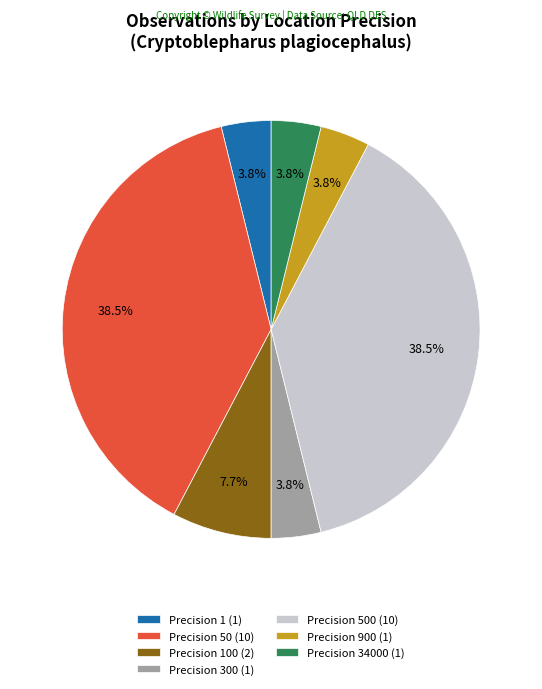

Between Precision 900 (1) and Precision 500 (10), which is larger?

Precision 500 (10)